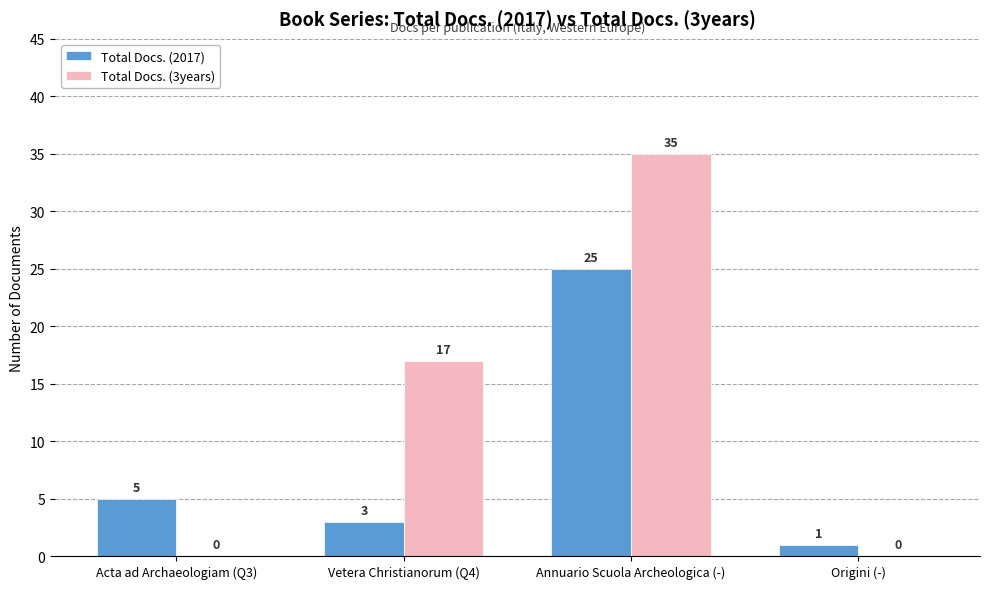

The Total Docs. (3years) series shows 0 at Origini (-). True or false?

True